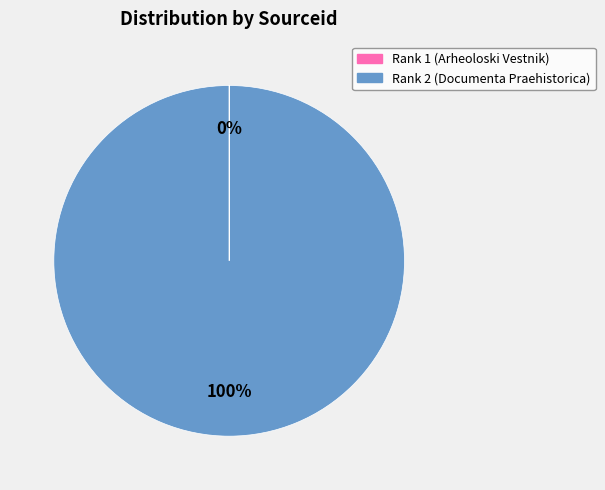

Is it true that Rank 2 (Documenta Praehistorica) is 100% of the pie?

True